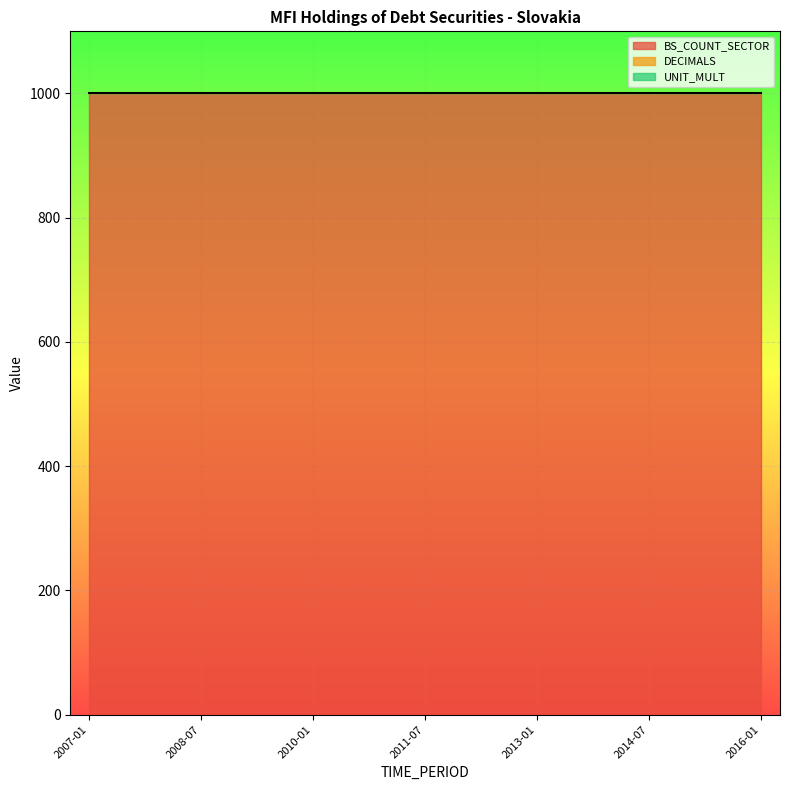

Which has a higher value, 2008-07 or 2008-01?

2008-07